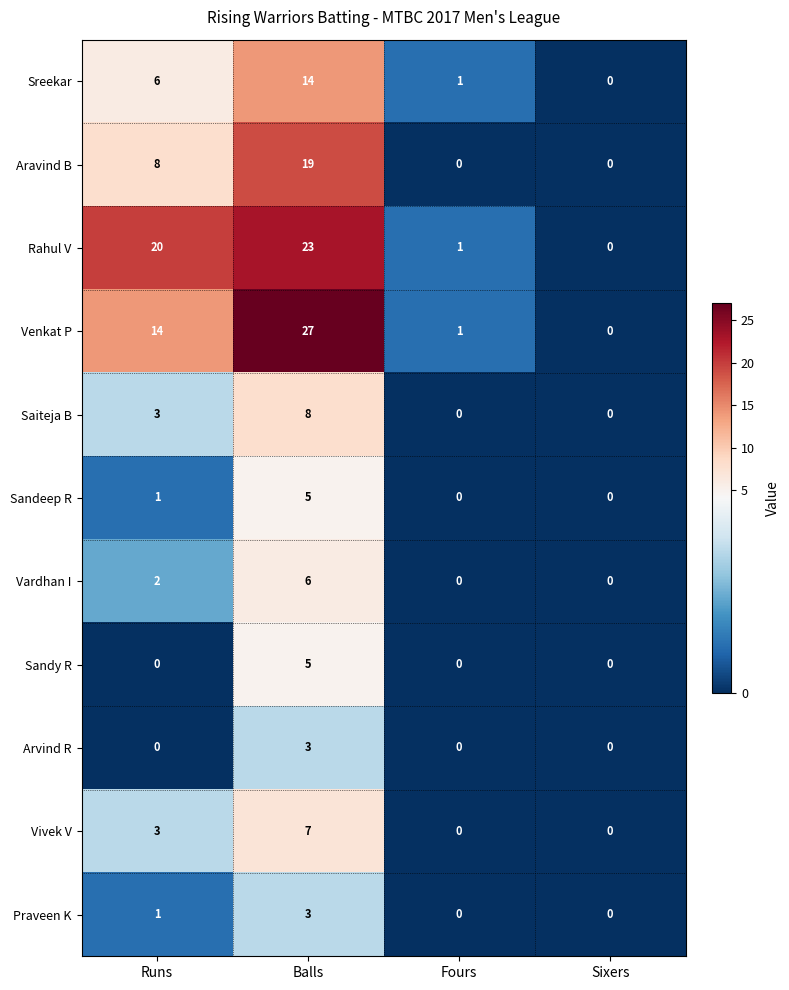

The value of Vivek V at Balls is 3. True or false?

False